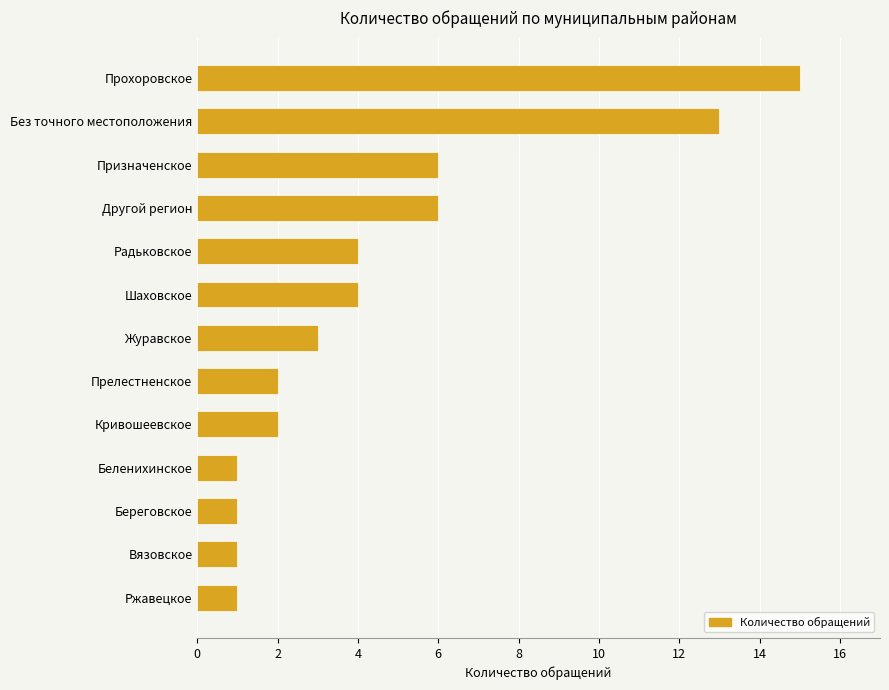

The value at Другой регион is 6. True or false?

True